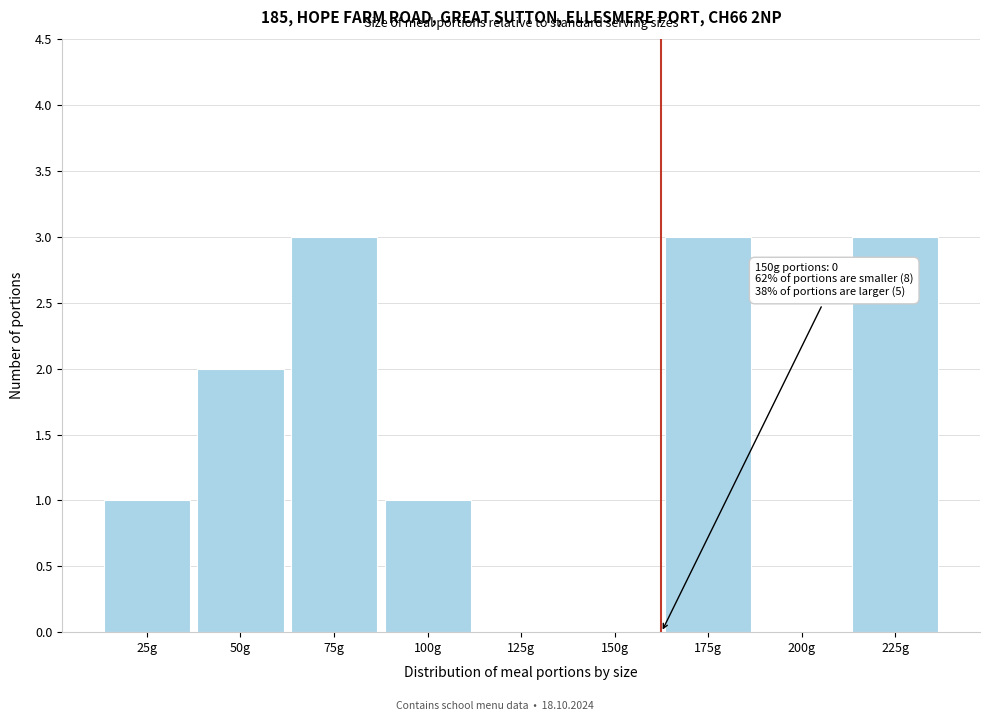

Reading right to left, list all the values displayed in this chart.

225g=3	200g=0	175g=3	150g=0	125g=0	100g=1	75g=3	50g=2	25g=1